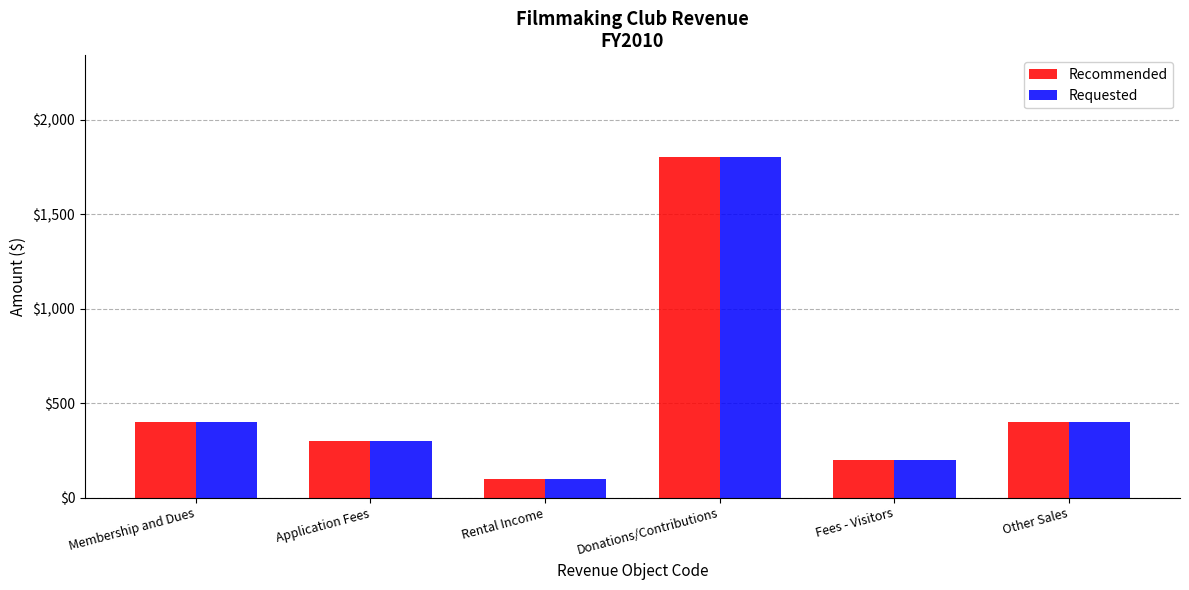

What are all the series names shown in the legend?

Recommended, Requested